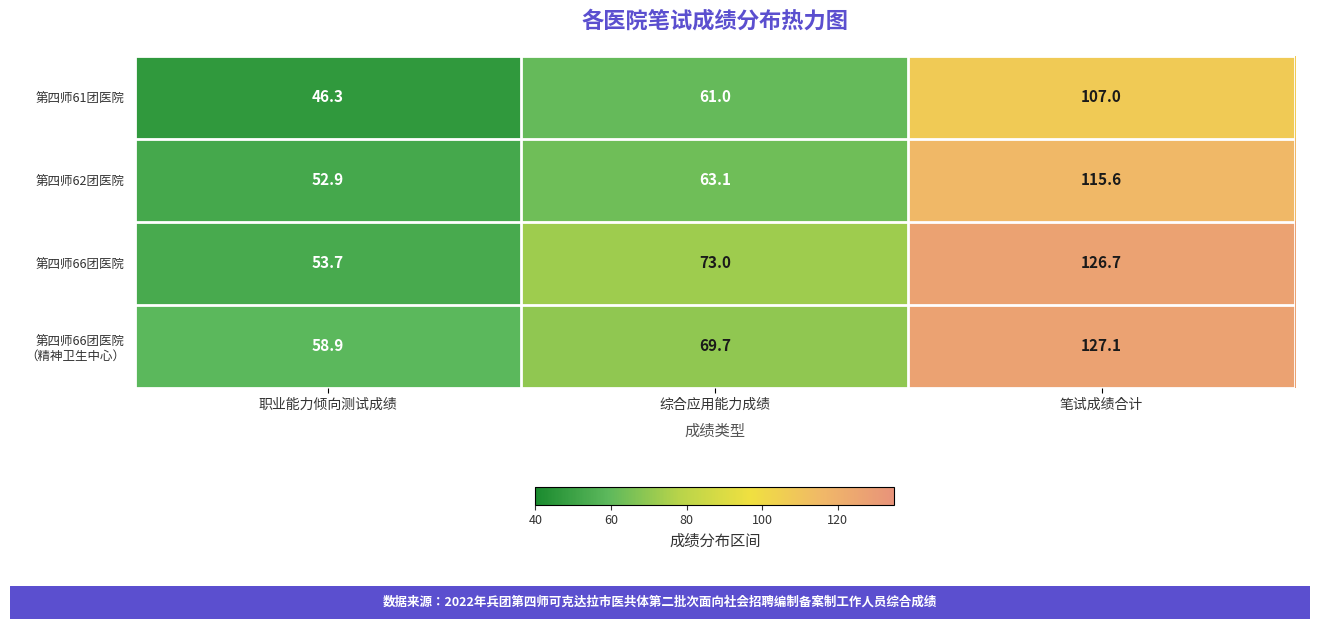

What is the average value of the 第四师62团医院 series?

77.2